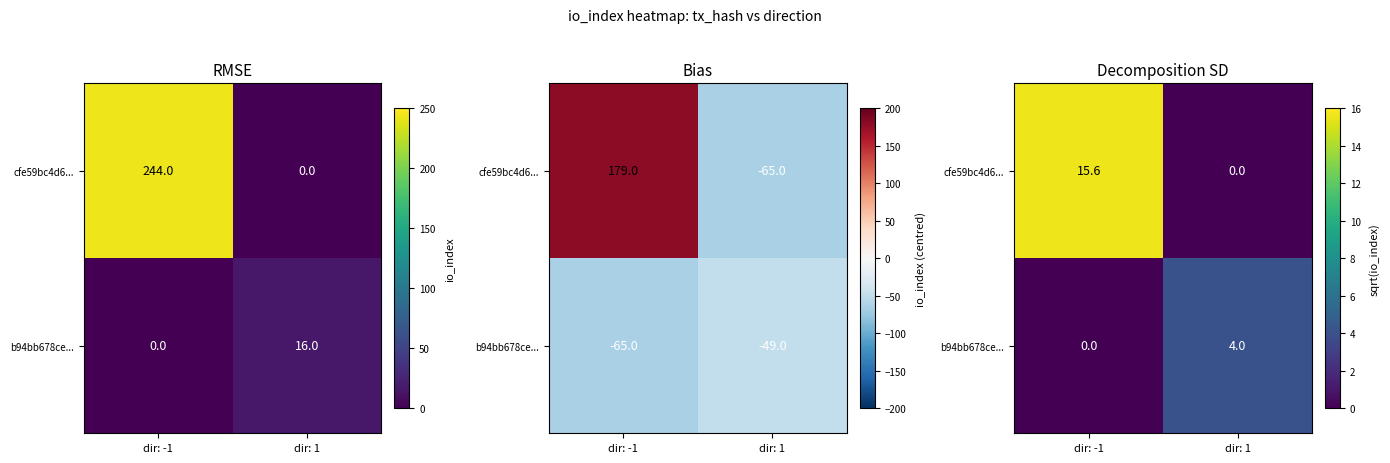

What is the difference between the highest and lowest values at dir: 1?

4.0